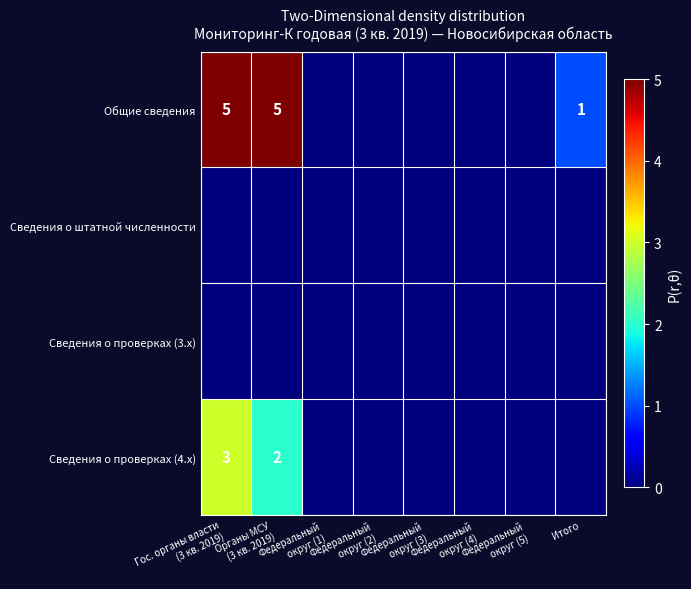

The Сведения о штатной численности series shows 0 at Федеральный округ (2). True or false?

True